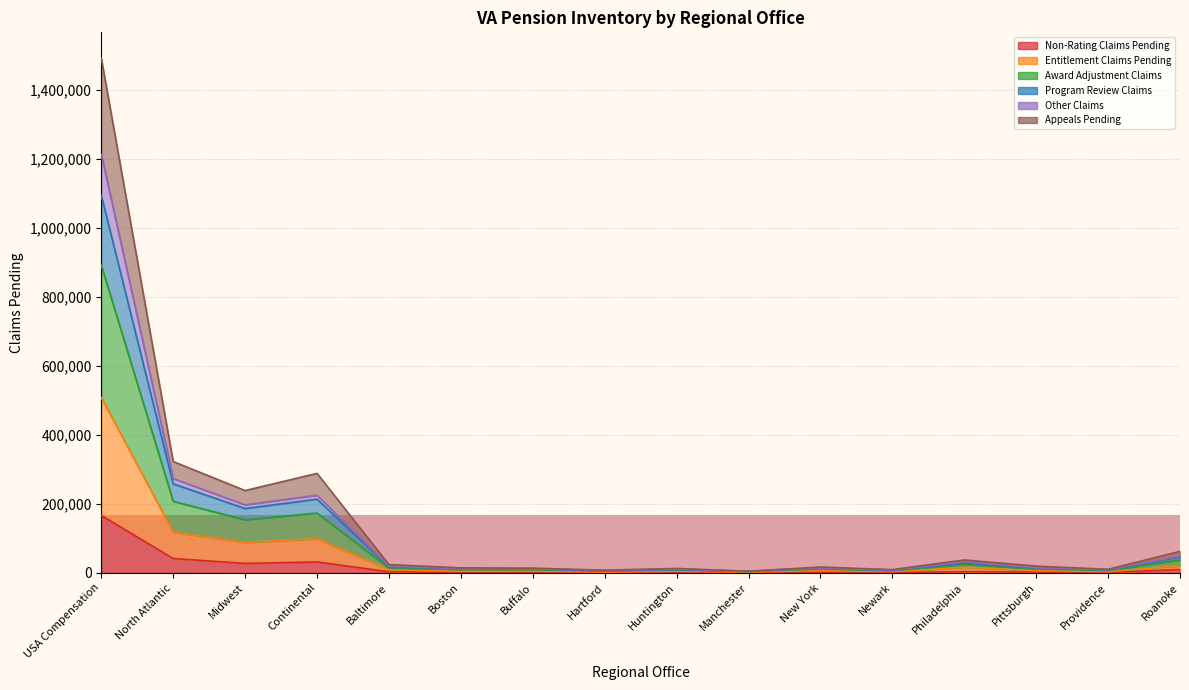

At which category is the sum across all series the highest?

USA Compensation